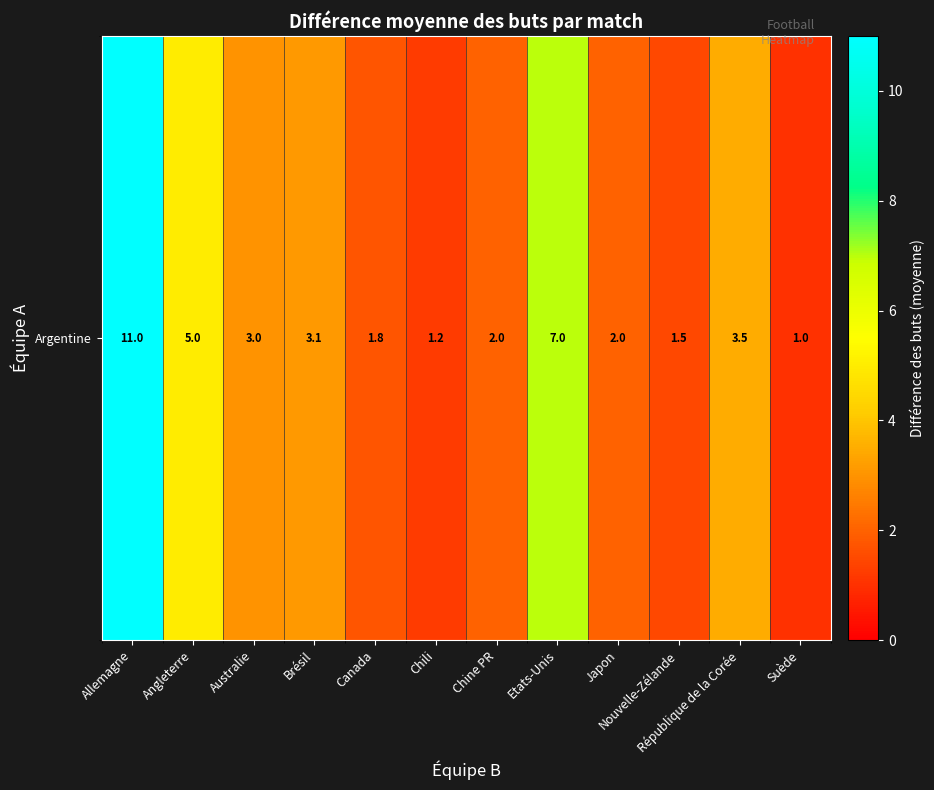

What is the ratio of the value at Chili to the value at Etats-Unis?

0.2